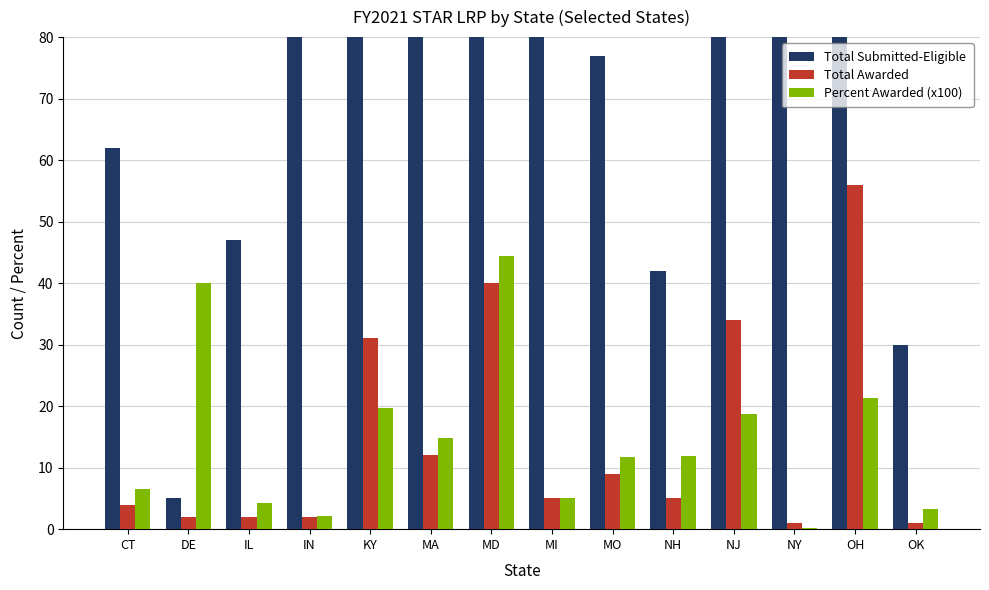

What is the sum of the Percent Awarded (x100) values at MD and MO?

56.1